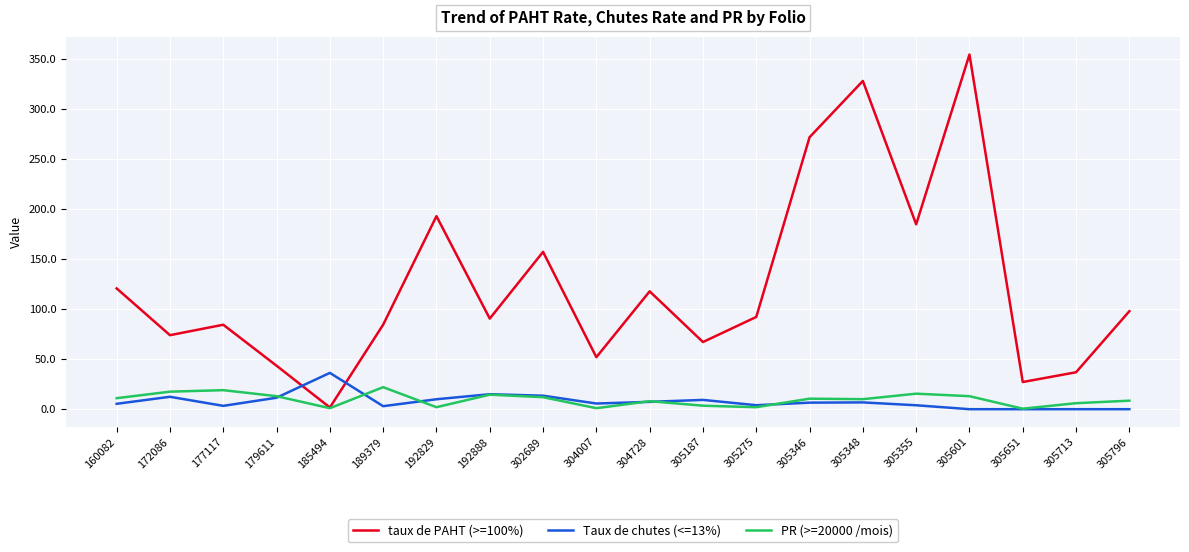

After their last crossing, which series has the higher values: Taux de chutes (<=13%) or taux de PAHT (>=100%)?

taux de PAHT (>=100%)